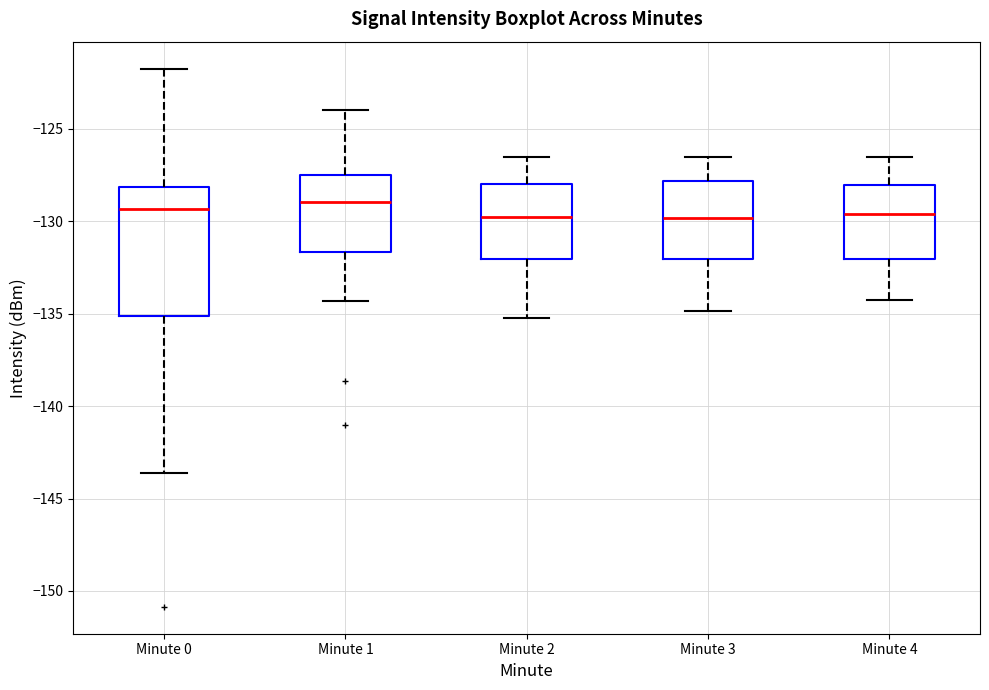

Where does the upper whisker of the box for Minute 4 end on the y-axis? The values are not printed on the chart, so give them approximately, as read against the axis.

-126.5